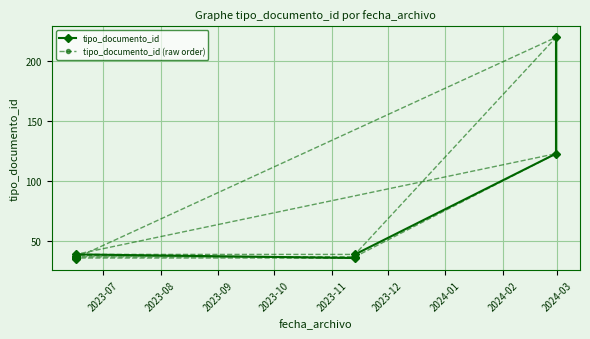

What is the sum of all tipo_documento_id (raw order) values?

640